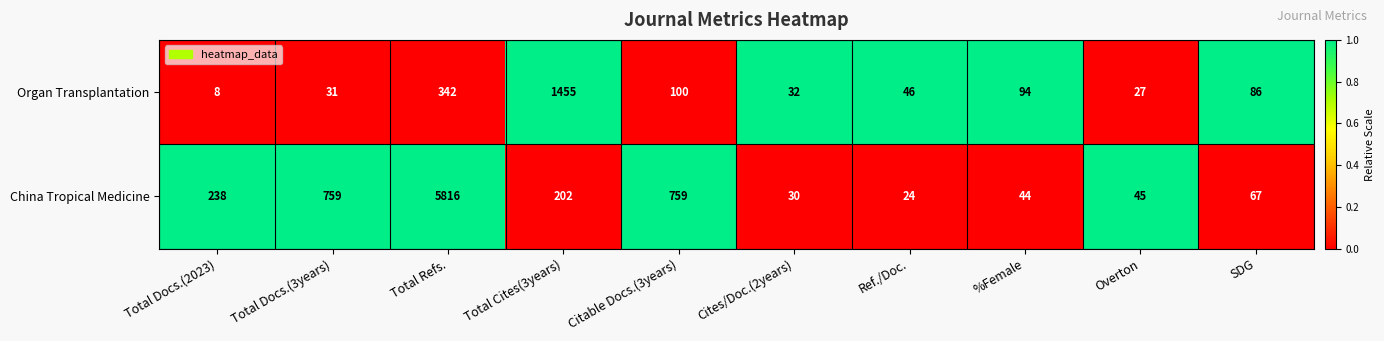

Which series changed the most between Citable Docs.(3years) and %Female?

China Tropical Medicine